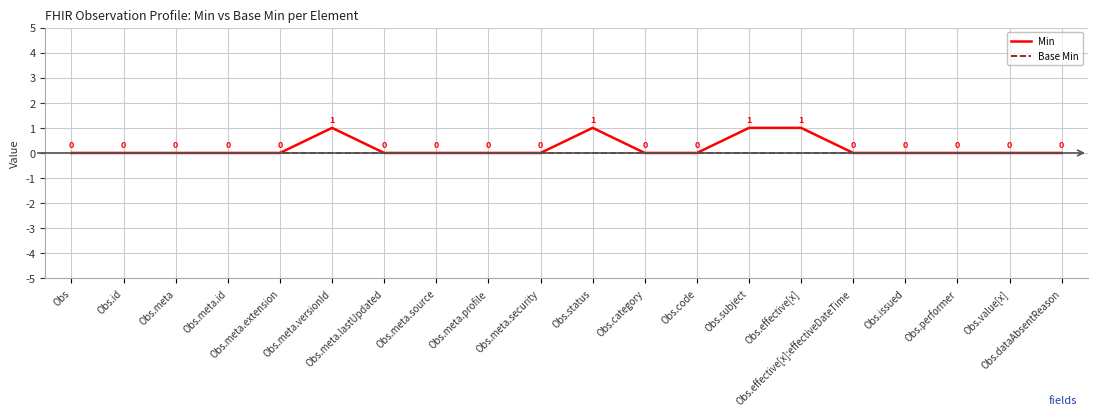

Which series has the largest total across all categories?

Min